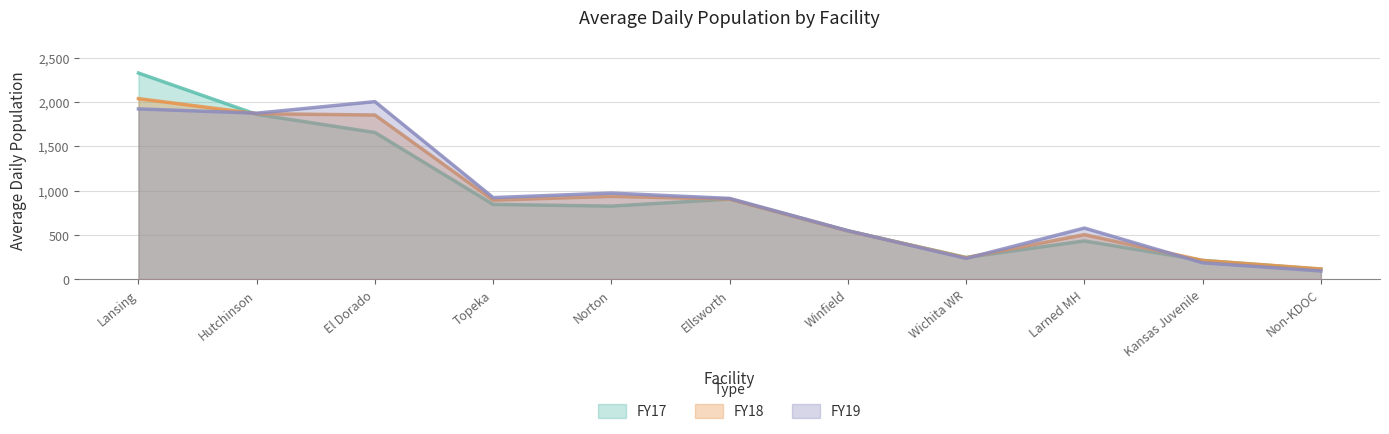

True or false: FY19 has a value of 1219 at Hutchinson.

False